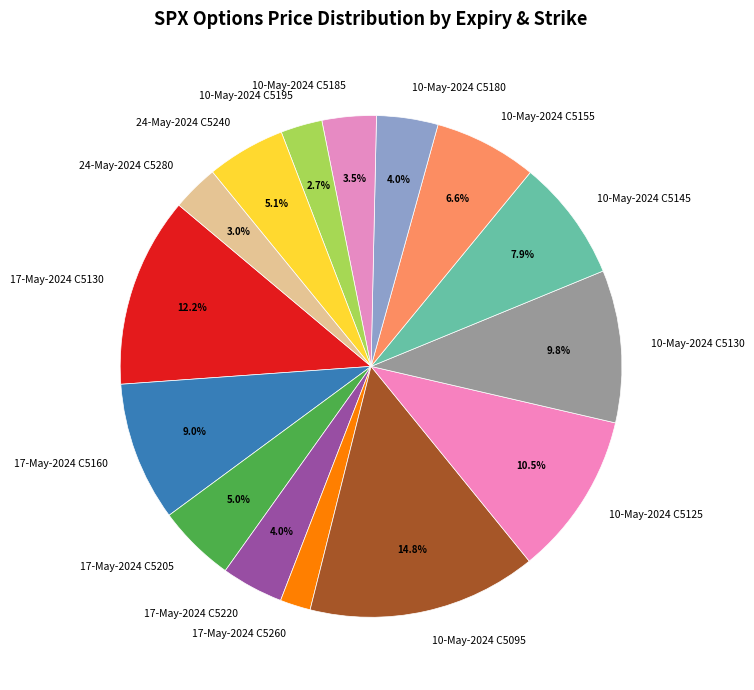

What is the ratio of the value at 10-May-2024 C5155 to the value at 24-May-2024 C5280?

2.2